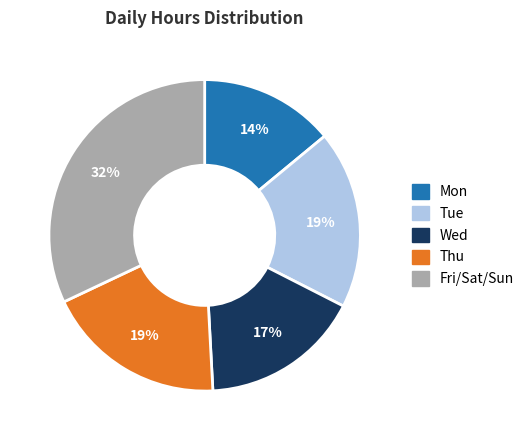

Is there any slice that represents more than half of the pie?

No